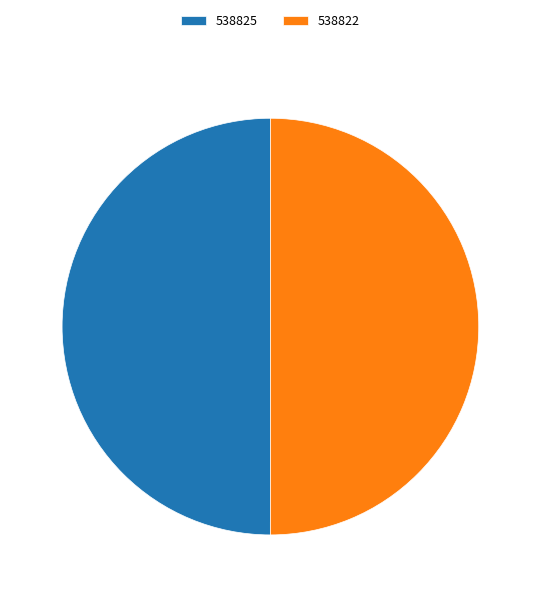

How many segments does this pie chart have?

2